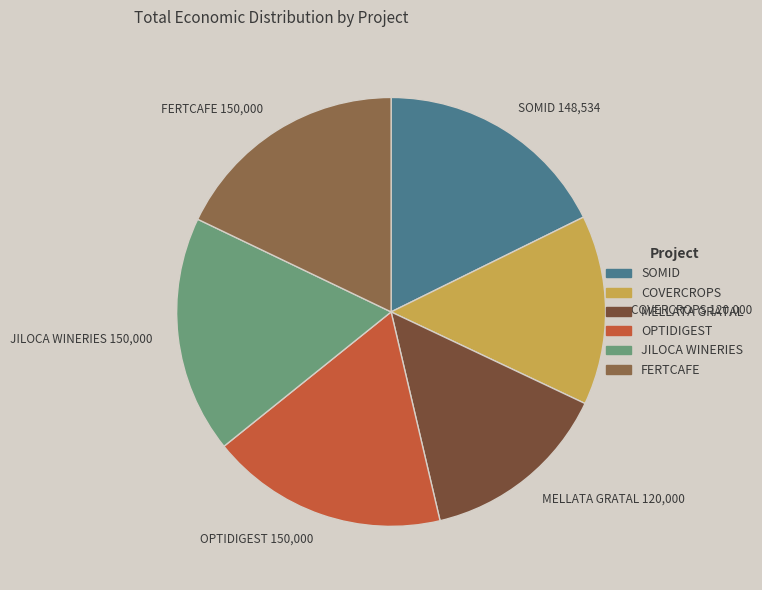

The JILOCA WINERIES 150,000 slice represents 18% of the pie. True or false?

True